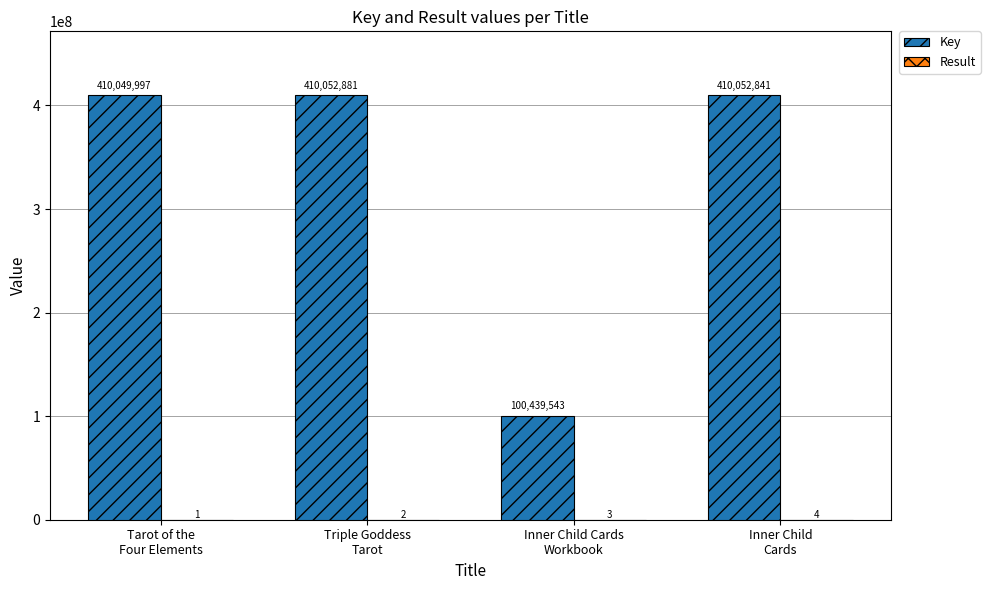

What is the greatest value displayed?

410052881